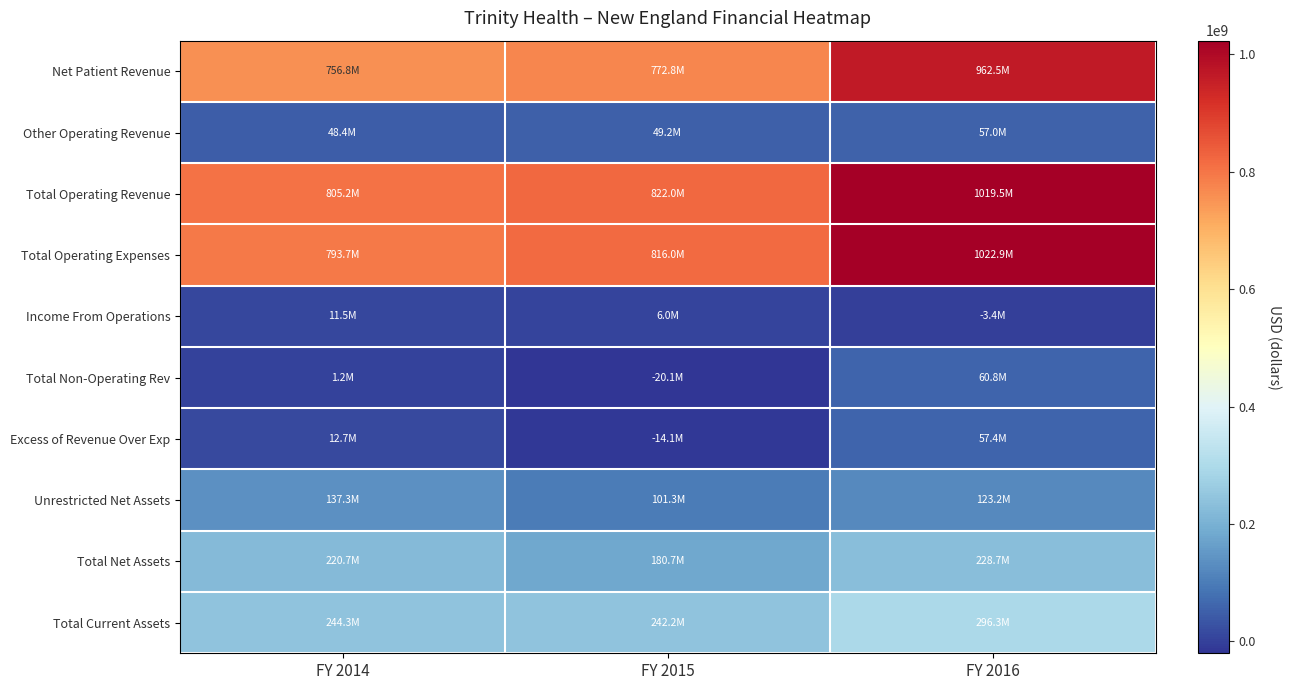

Which series has the largest range (max minus min)?

Total Operating Expenses